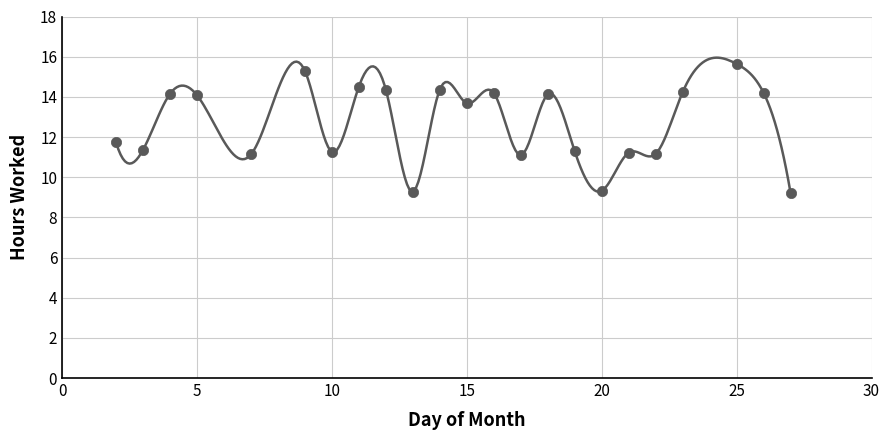

What is the range of X values (max minus min)?

25.0